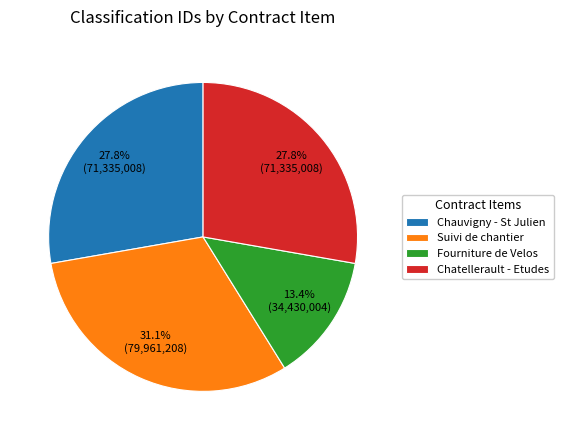

To the nearest percent, what is the average slice percentage?

25%